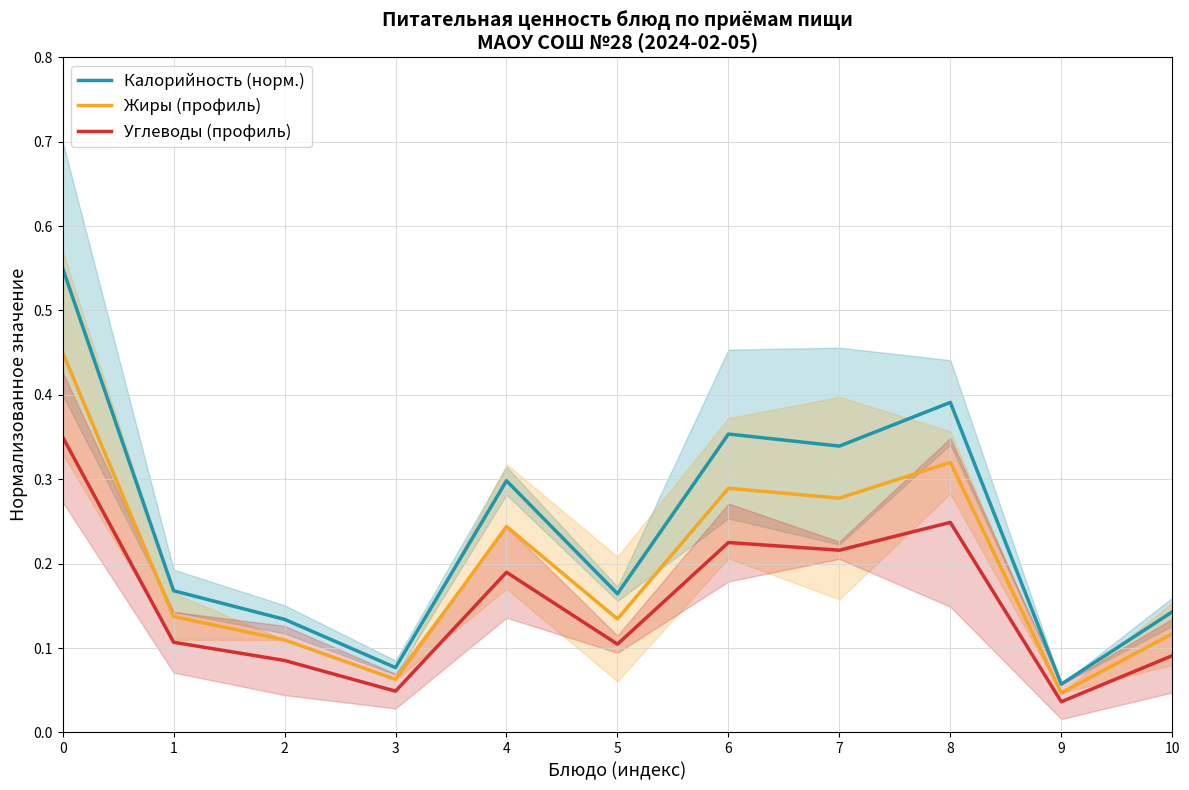

What are all the series names shown in the legend?

Калорийность (норм.), Жиры (профиль), Углеводы (профиль)